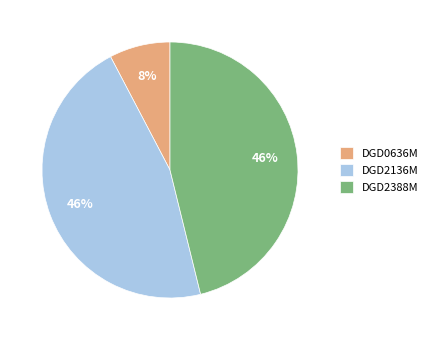

Does DGD2388M account for over 50% of the chart?

No